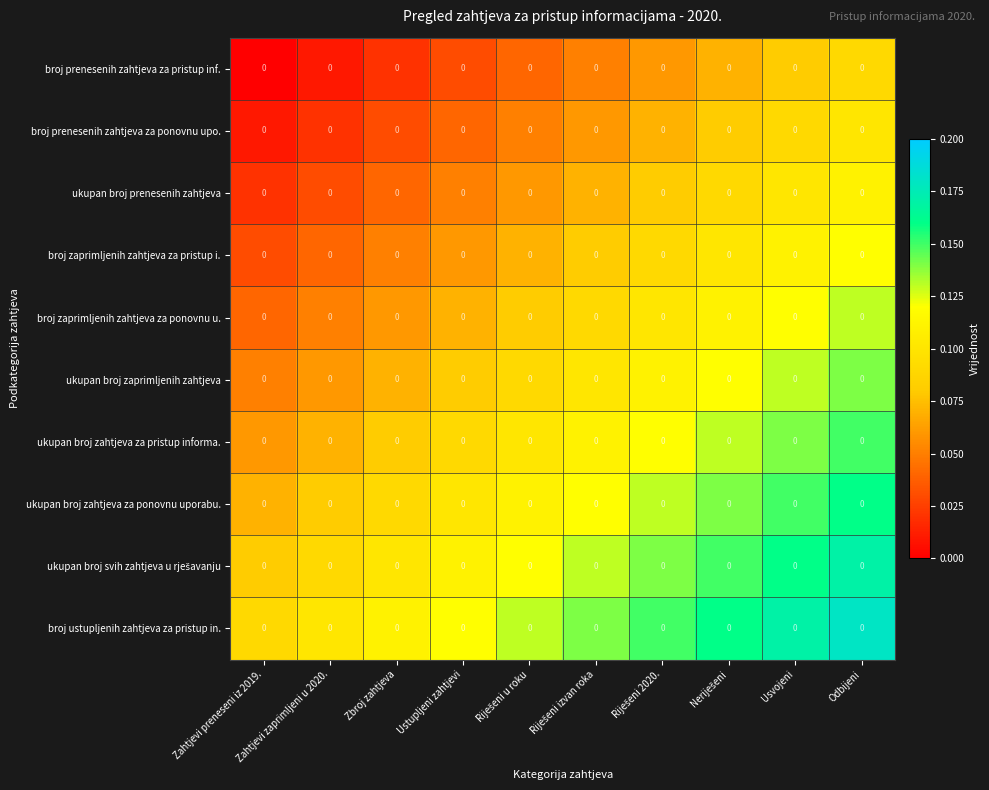

Which has a higher value, Ustupljeni zahtjevi or Neriješeni?

Neriješeni